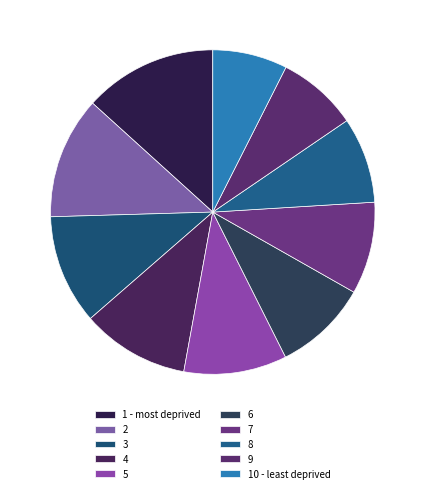

How many slices are in this pie chart?

10